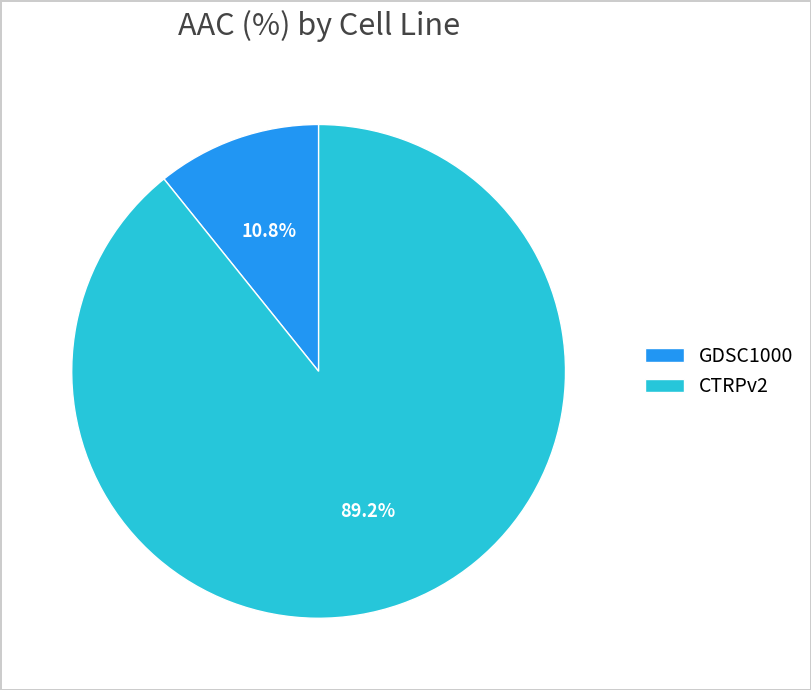

Which has a higher value, CTRPv2 or GDSC1000?

CTRPv2